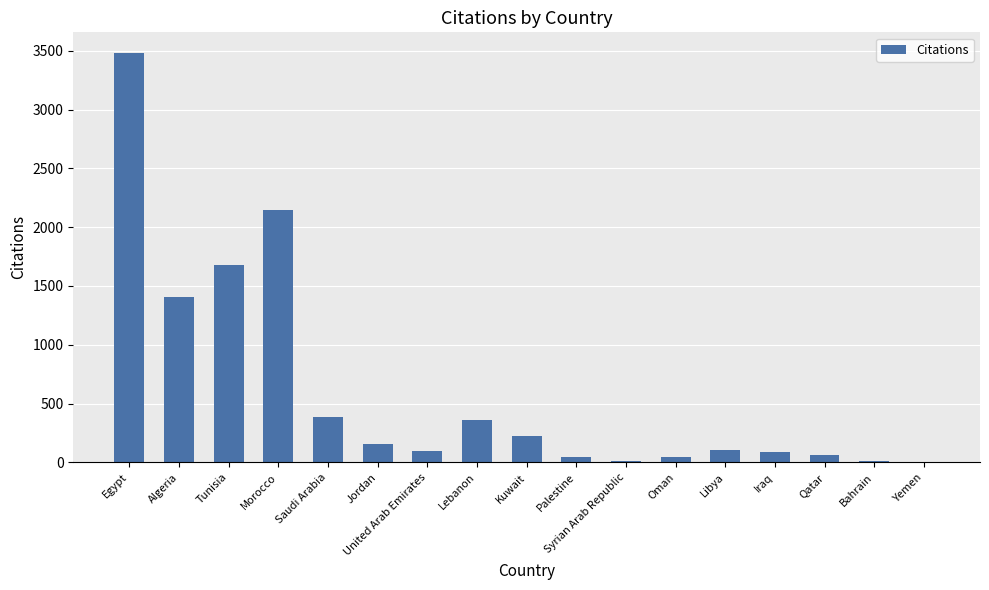

Where is the data nearest to the value 1744?

Tunisia